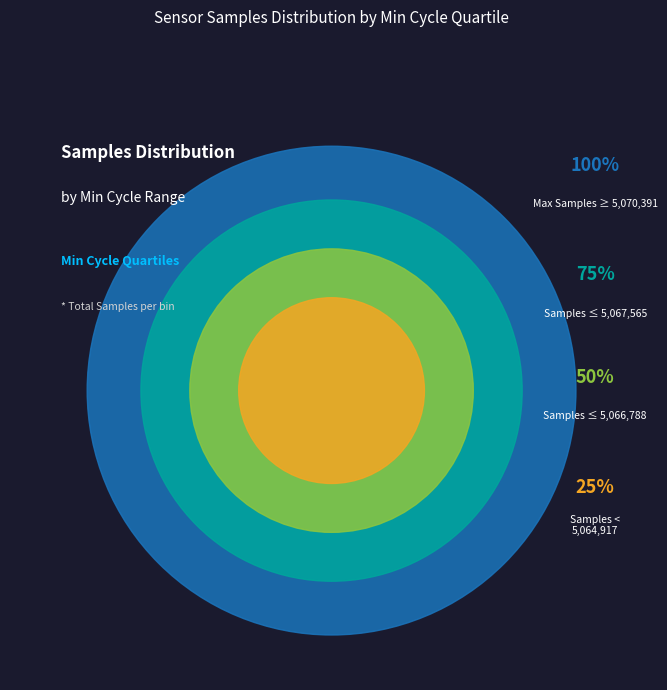

What is the ratio of the value at 28 to the value at 28?

1.0